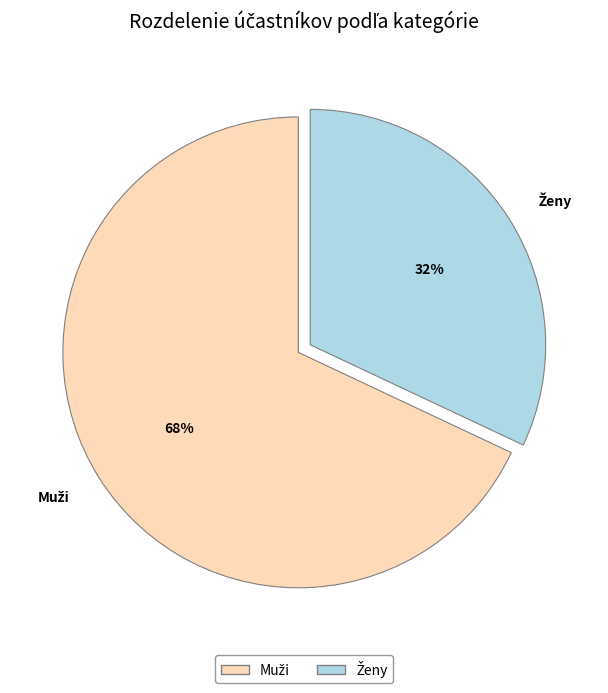

Count the number of slices in the pie.

2